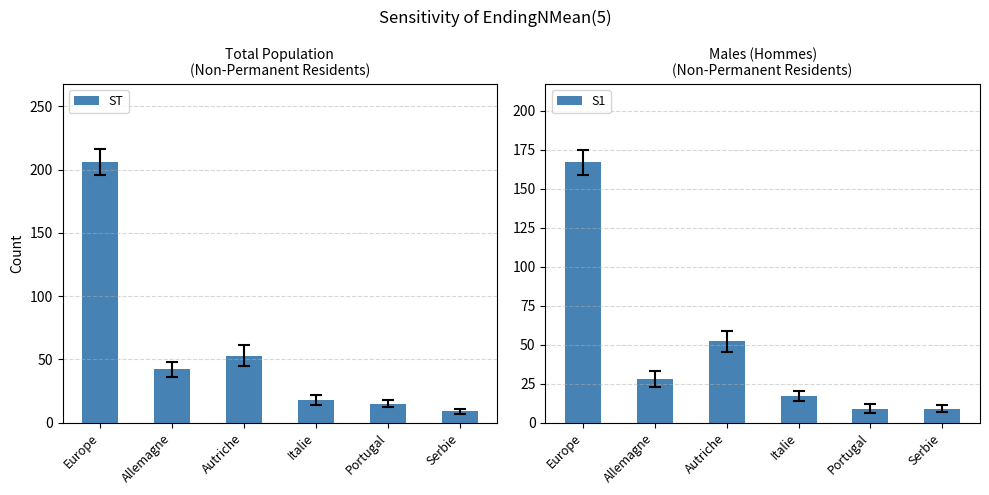

Where is S1 nearest to the value 88?

Autriche